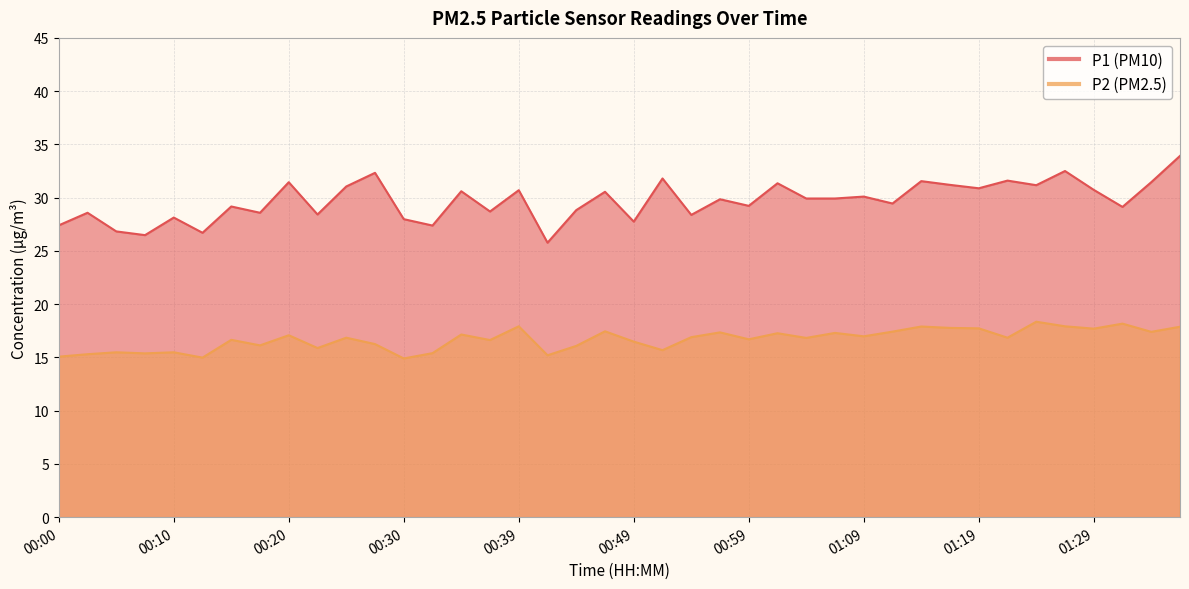

What is the label of the 25th point from the right?

00:37